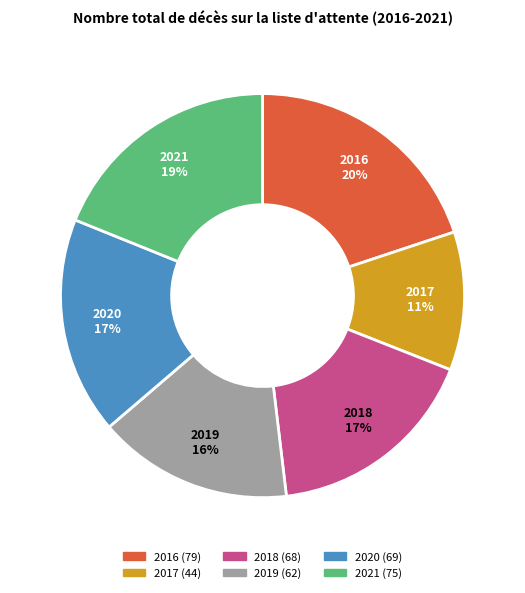

To the nearest percent, what portion does 2020 represent?

17%